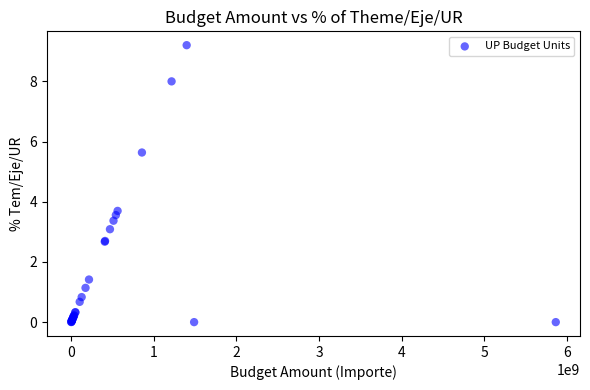

What Y value in the scatter plot is closest to 4?

3.7